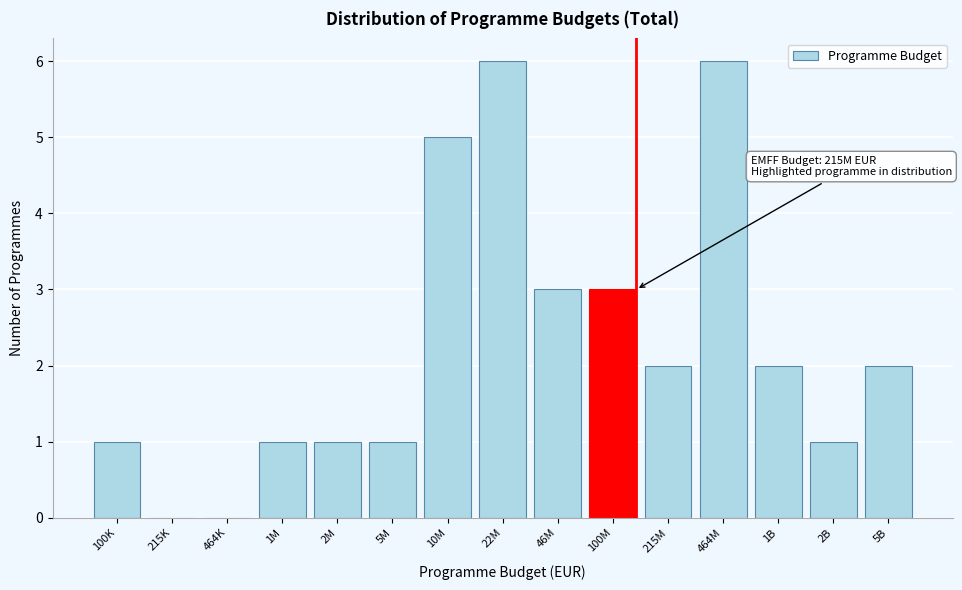

Reading right to left, what are all the values shown in this chart?

5B=2	2B=1	1B=2	464M=6	215M=2	100M=3	46M=3	22M=6	10M=5	5M=1	2M=1	1M=1	464K=0	215K=0	100K=1